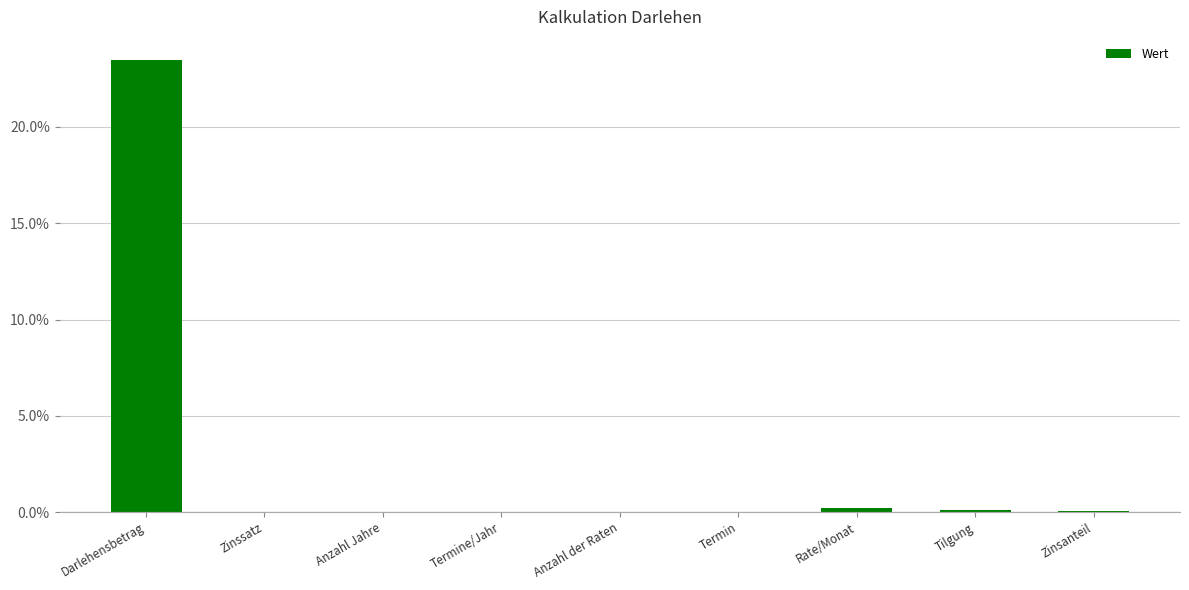

What is the sum of all values?

23.9